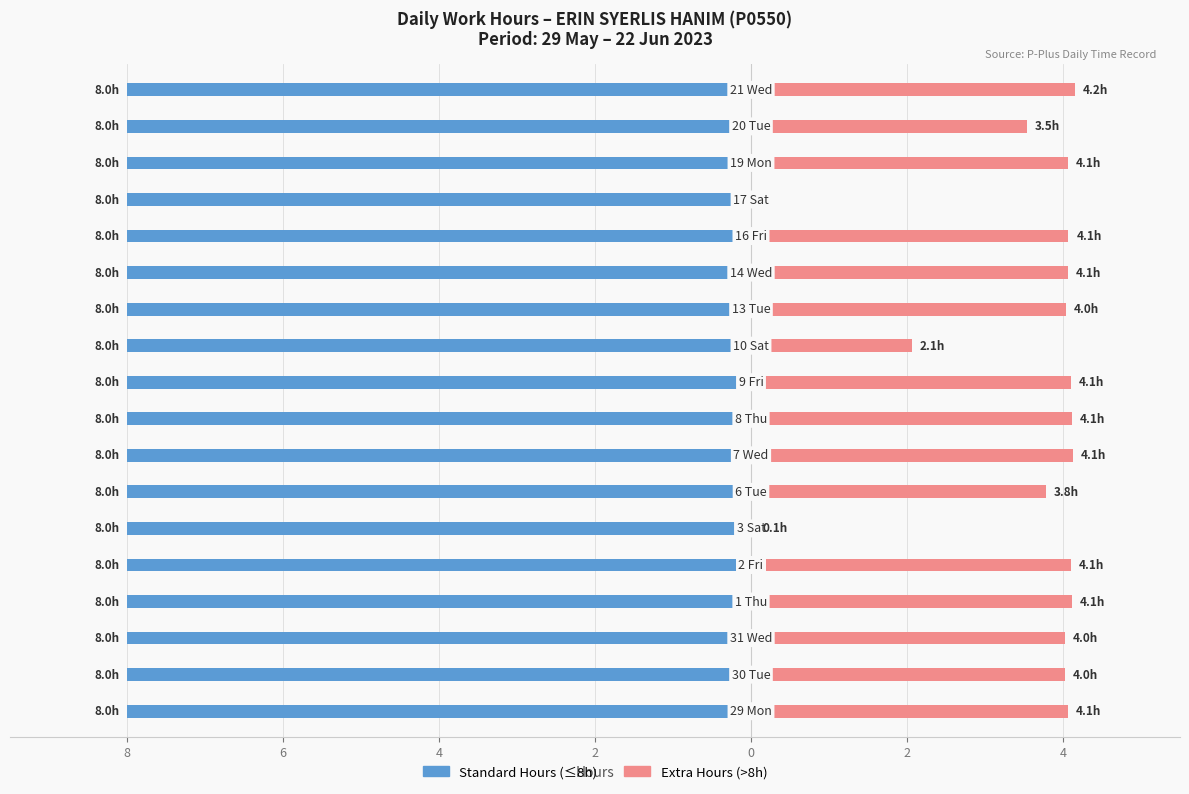

What is the sum of all Extra Hours values?

62.5